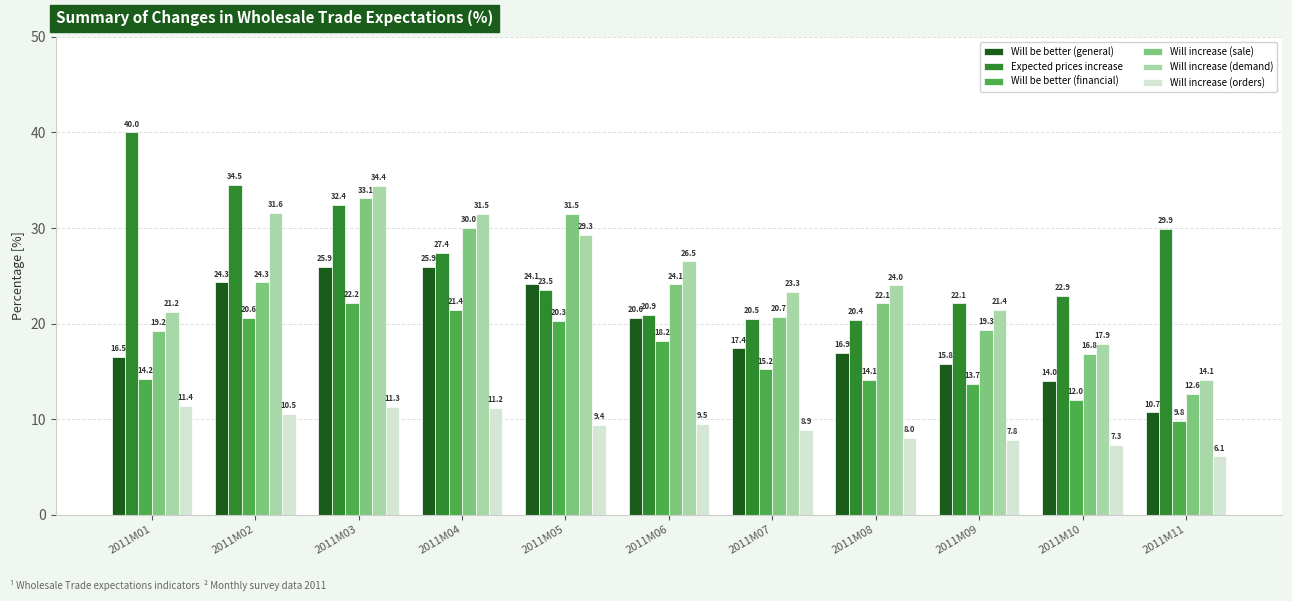

What is the spread (max minus min) of values at 2011M06?

17.0